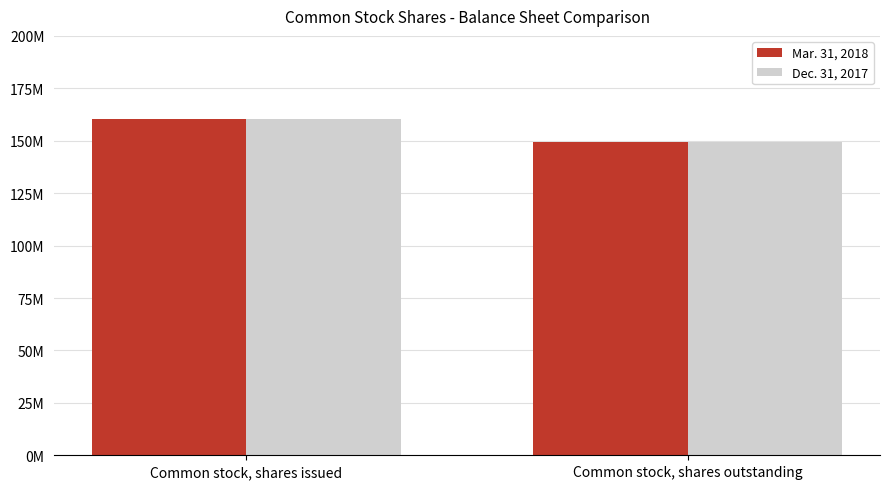

Are the bars grouped side by side (vs. stacked)?

Yes